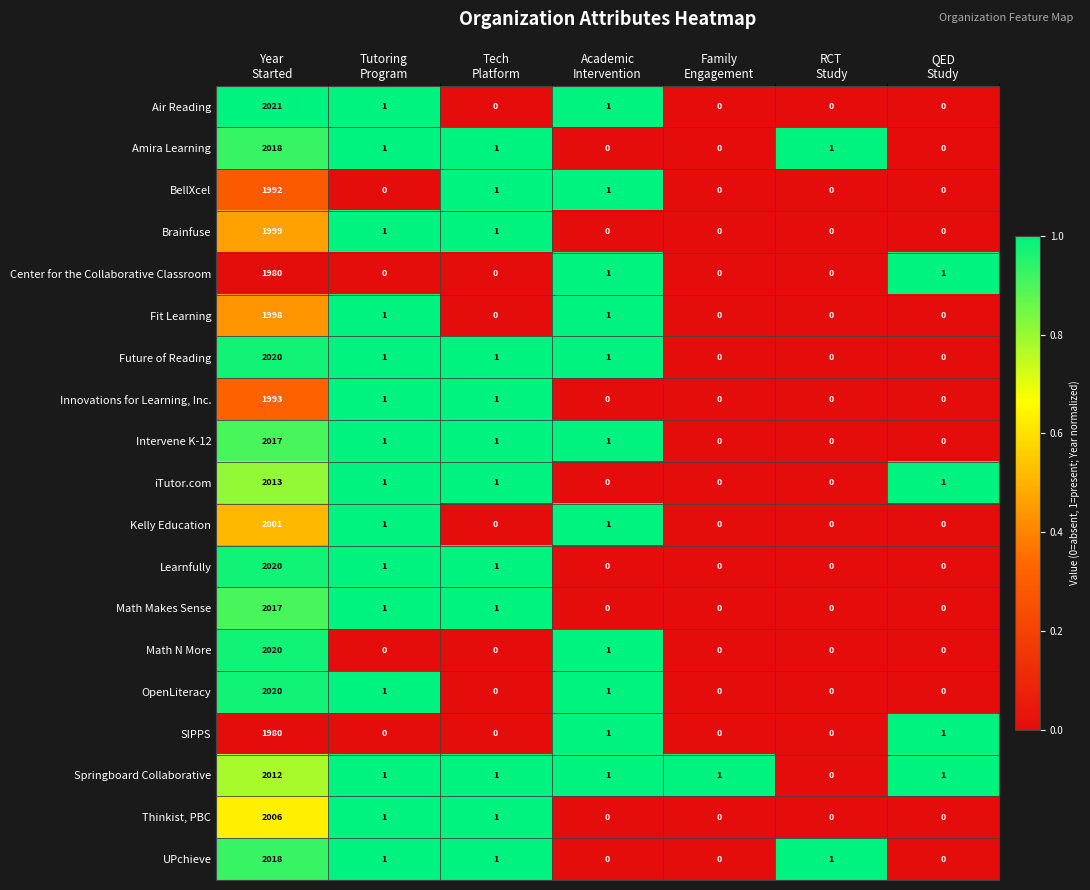

Which series has the largest range (max minus min)?

Air Reading